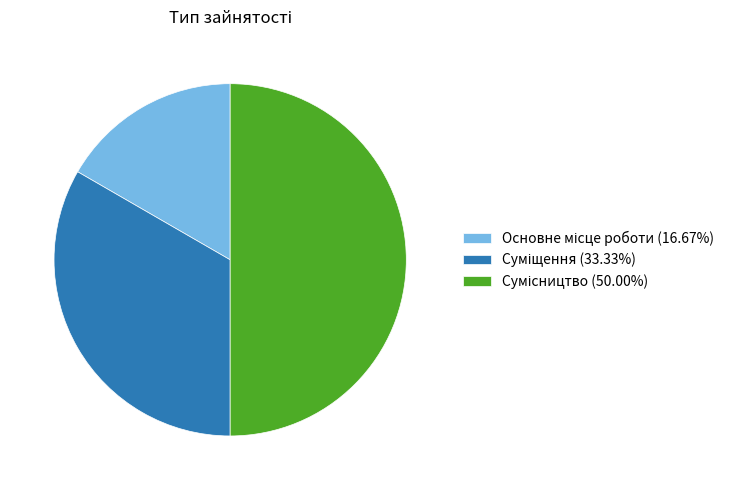

Count the number of slices in the pie.

3